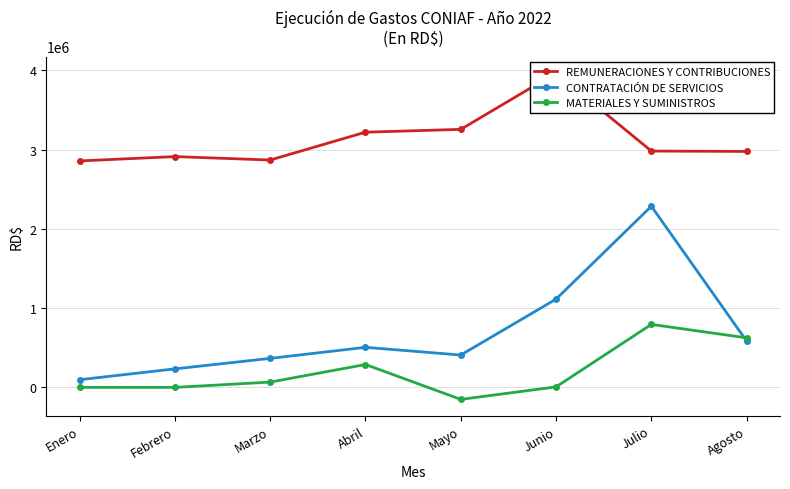

How many values in the MATERIALES Y SUMINISTROS series are below 66881?

4